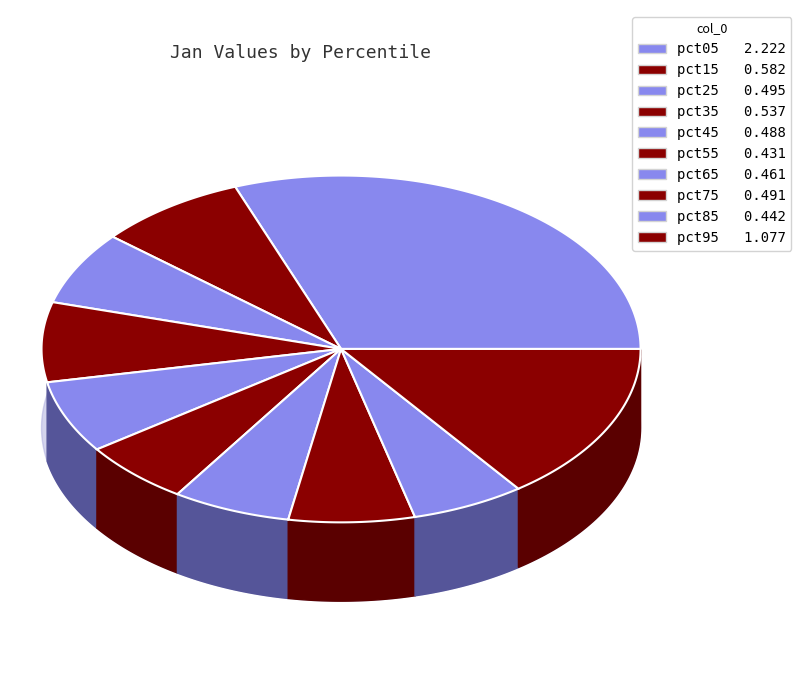

Does pct05 account for over 50% of the chart?

No